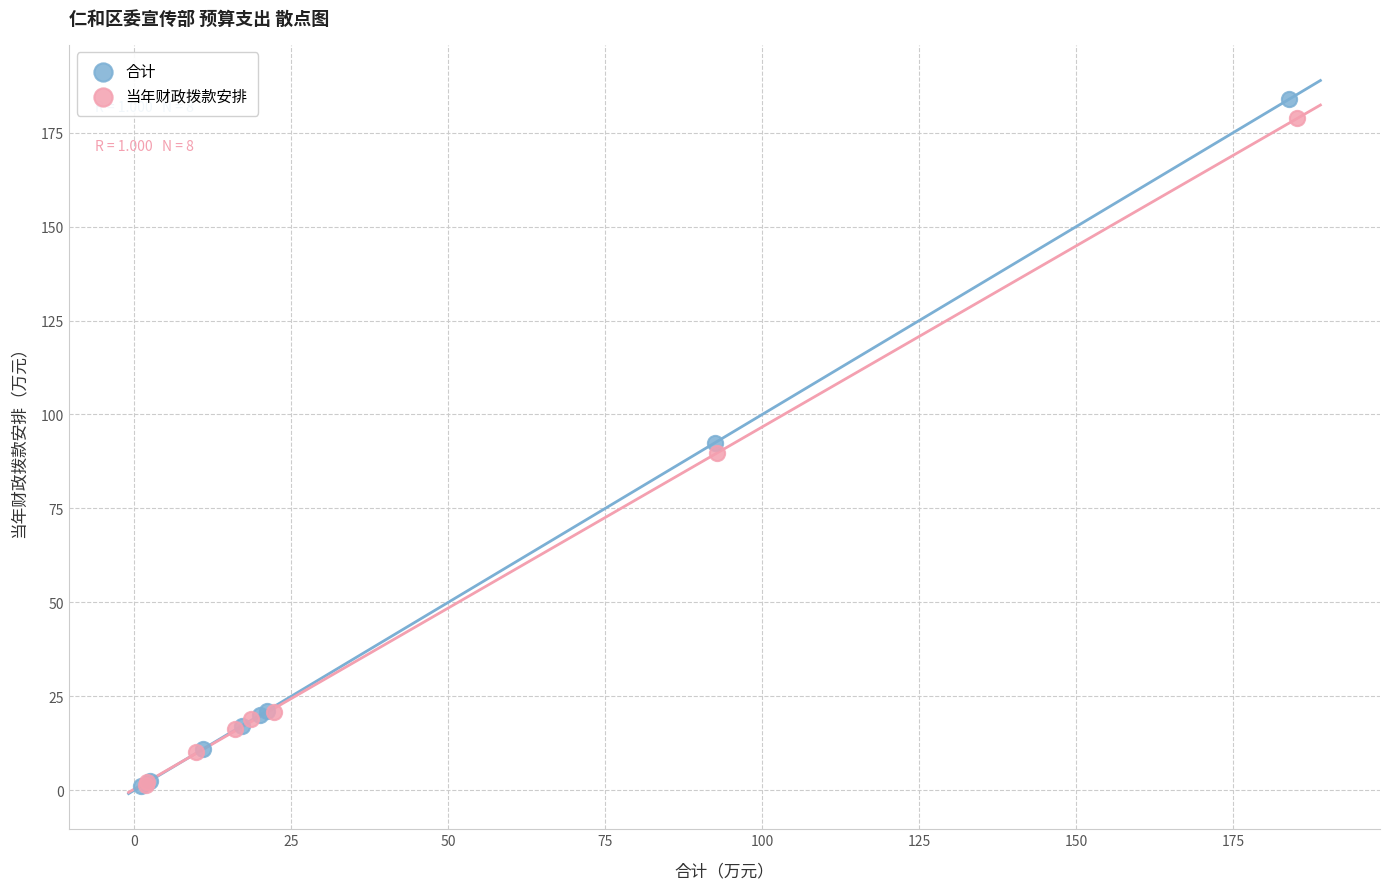

Which series has the largest Y range (max minus min)?

合计